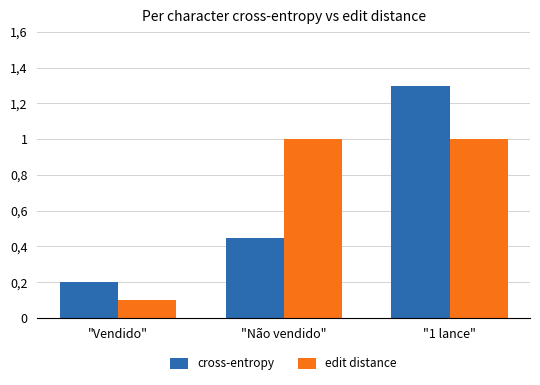

At which category is the sum across all series the highest?

"1 lance"